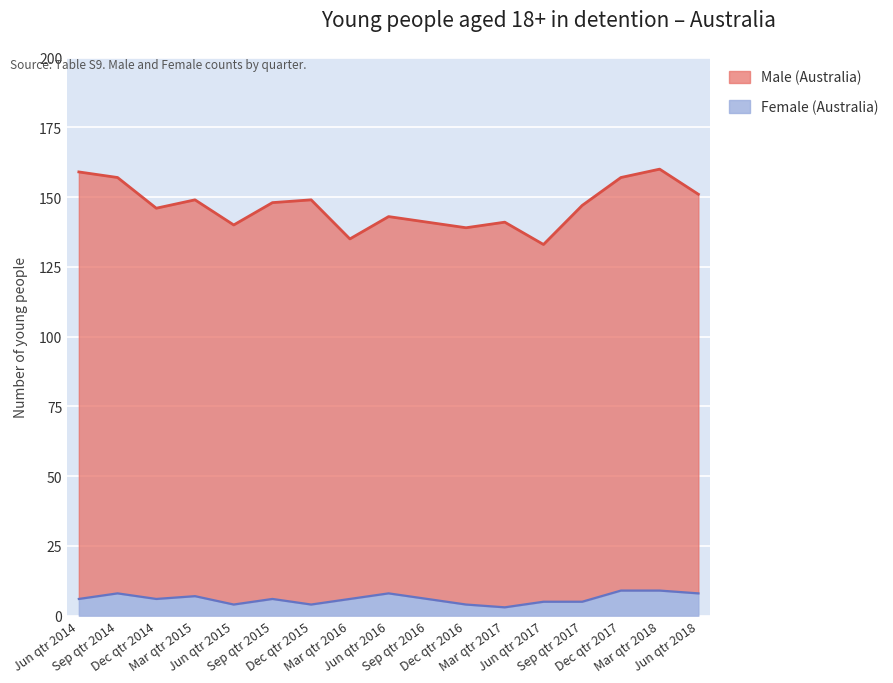

How many interior local valleys does the Female (Australia) series have?

4